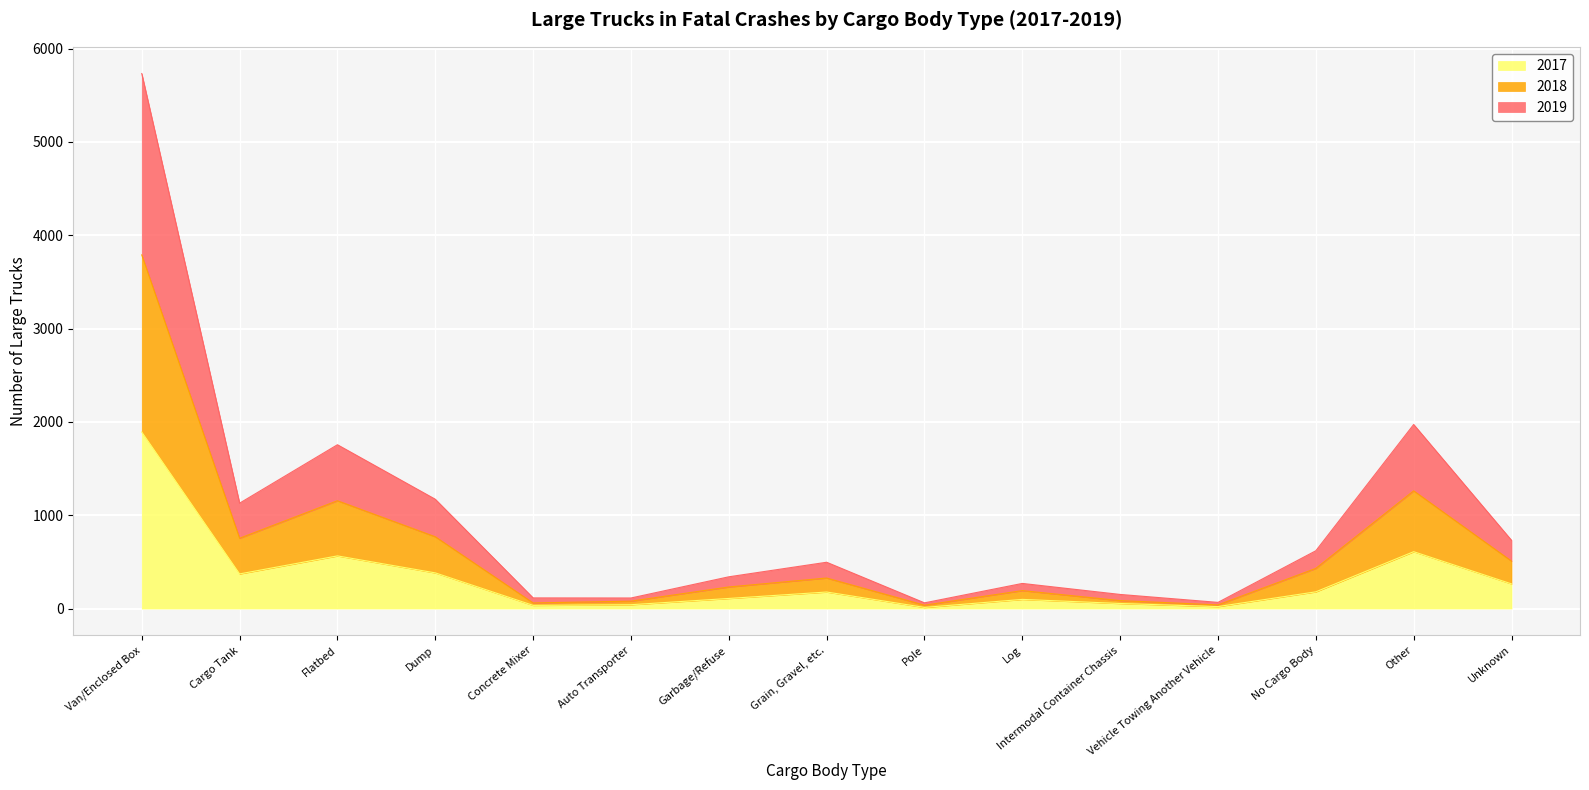

What position from the right is No Cargo Body?

3